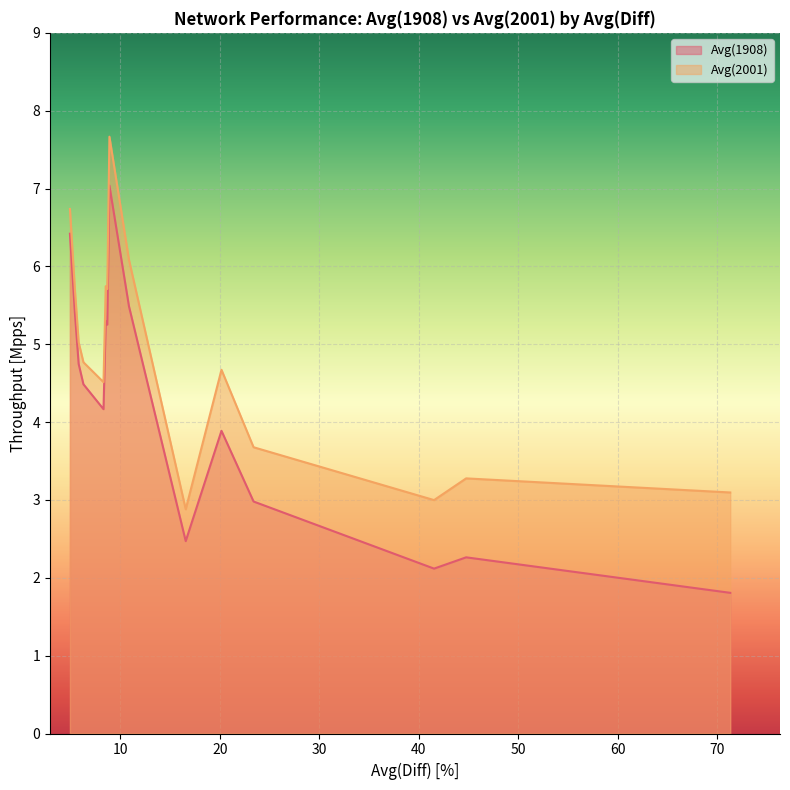

List the series in order of their peak value, lowest first.

Avg(1908), Avg(2001)